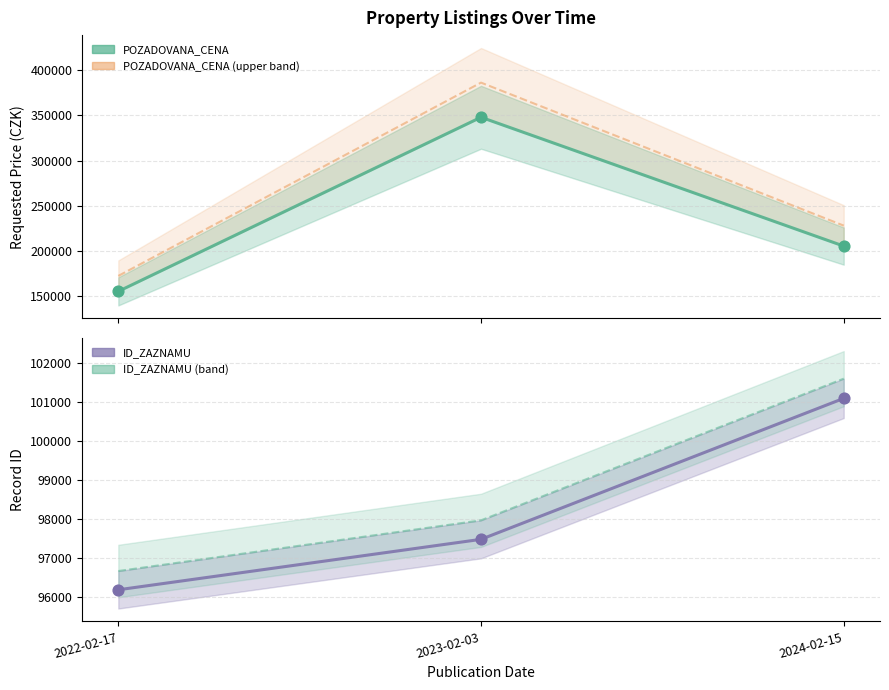

What are all the series names shown in the legend?

POZADOVANA_CENA, POZADOVANA_CENA (upper band), ID_ZAZNAMU, ID_ZAZNAMU (band)